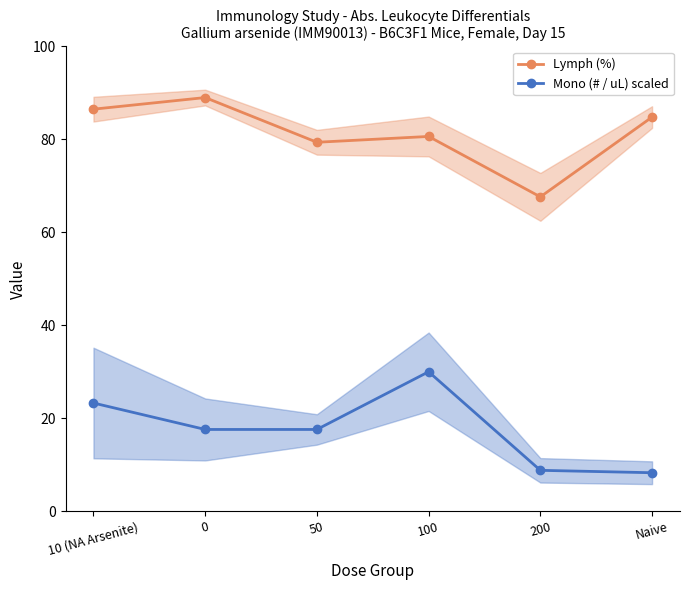

True or false: Mono (# / uL) scaled and Lymph (%) cross at least once.

False